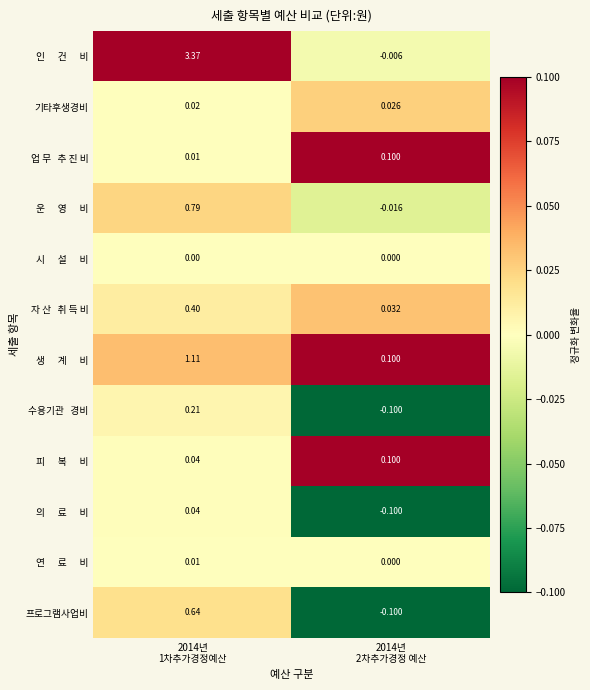

Count the number of data series in this chart.

12